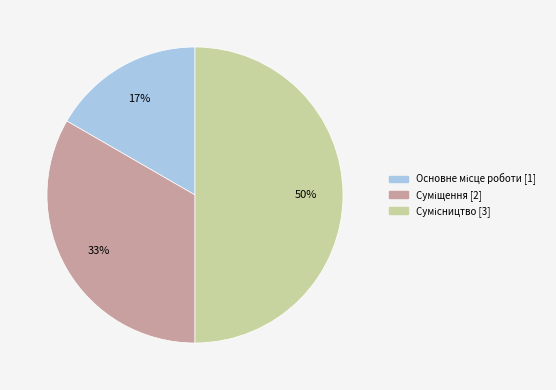

How many slices are in this pie chart?

3